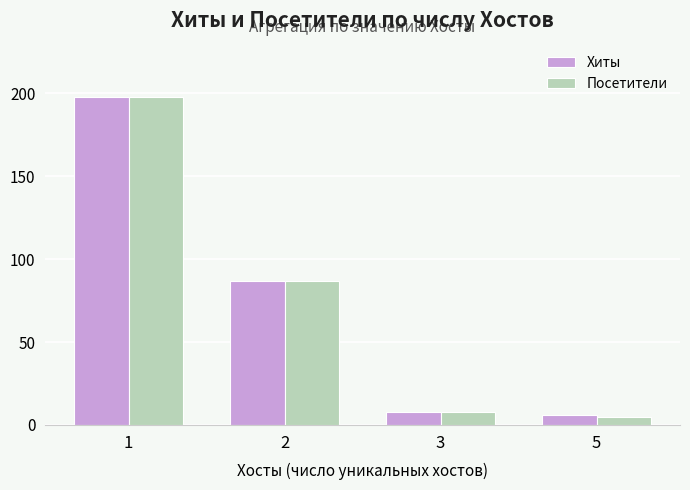

Reading left to right, transcribe all the data shown in this chart.

Хиты: 1=198	2=87	3=8	5=6
Посетители: 1=198	2=87	3=8	5=5